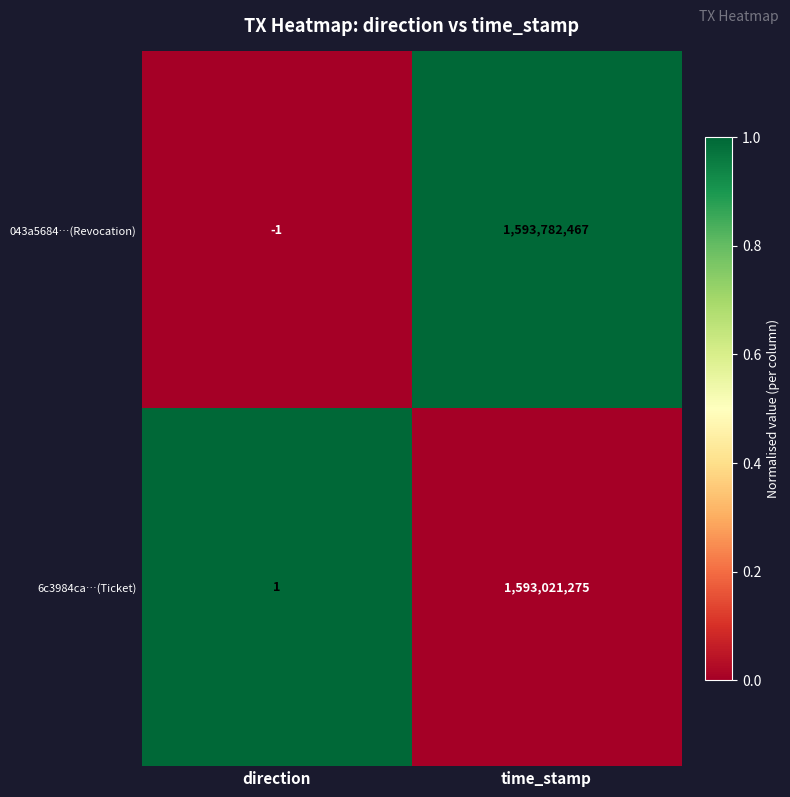

Count the number of categories in the chart.

2